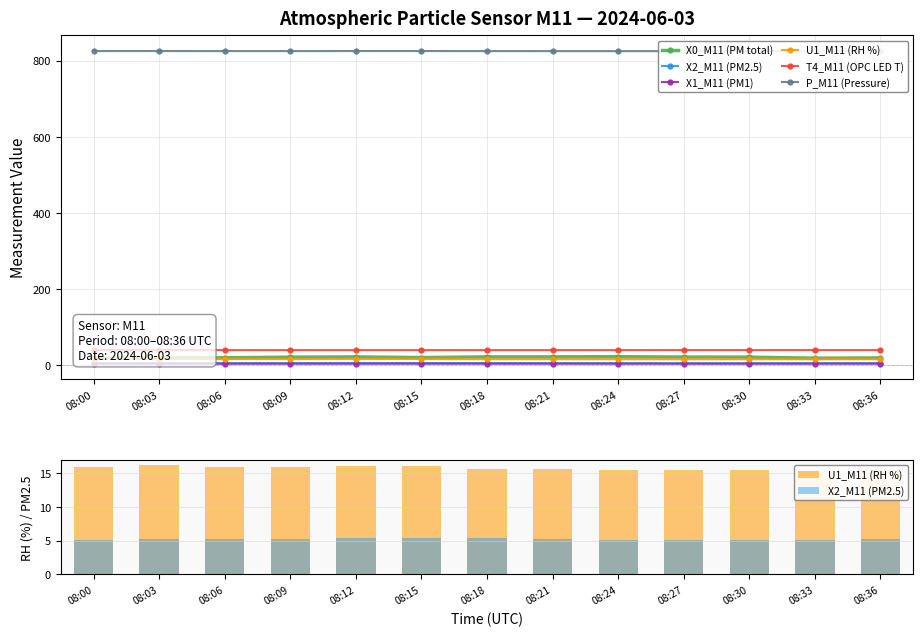

Reading right to left, transcribe all the data shown in this chart.

X0_M11 (PM total): 08:36=18.8	08:33=18.2	08:30=21.0	08:27=21.2	08:24=22.1	08:21=21.7	08:18=21.6	08:15=19.8	08:12=21.6	08:09=20.9	08:06=19.2	08:03=19.1	08:00=18.0
X2_M11 (PM2.5): 08:36=5.2	08:33=5.2	08:30=5.1	08:27=5.1	08:24=5.1	08:21=5.3	08:18=5.4	08:15=5.4	08:12=5.4	08:09=5.3	08:06=5.3	08:03=5.2	08:00=5.1
X1_M11 (PM1): 08:36=3.7	08:33=3.7	08:30=3.7	08:27=3.7	08:24=3.7	08:21=3.7	08:18=3.7	08:15=3.7	08:12=3.7	08:09=3.7	08:06=3.6	08:03=3.6	08:00=3.5
U1_M11 (RH %): 08:36=15.6	08:33=15.4	08:30=15.5	08:27=15.5	08:24=15.5	08:21=15.6	08:18=15.6	08:15=16.1	08:12=16.1	08:09=16.0	08:06=16.0	08:03=16.2	08:00=15.9
T4_M11 (OPC LED T): 08:36=39.5	08:33=39.5	08:30=39.5	08:27=39.5	08:24=39.4	08:21=39.4	08:18=39.4	08:15=39.4	08:12=39.4	08:09=39.4	08:06=39.4	08:03=39.4	08:00=39.4
P_M11 (Pressure): 08:36=825.2	08:33=825.2	08:30=825.2	08:27=825.2	08:24=825.1	08:21=825.2	08:18=825.3	08:15=825.4	08:12=825.4	08:09=825.3	08:06=825.3	08:03=825.4	08:00=825.5